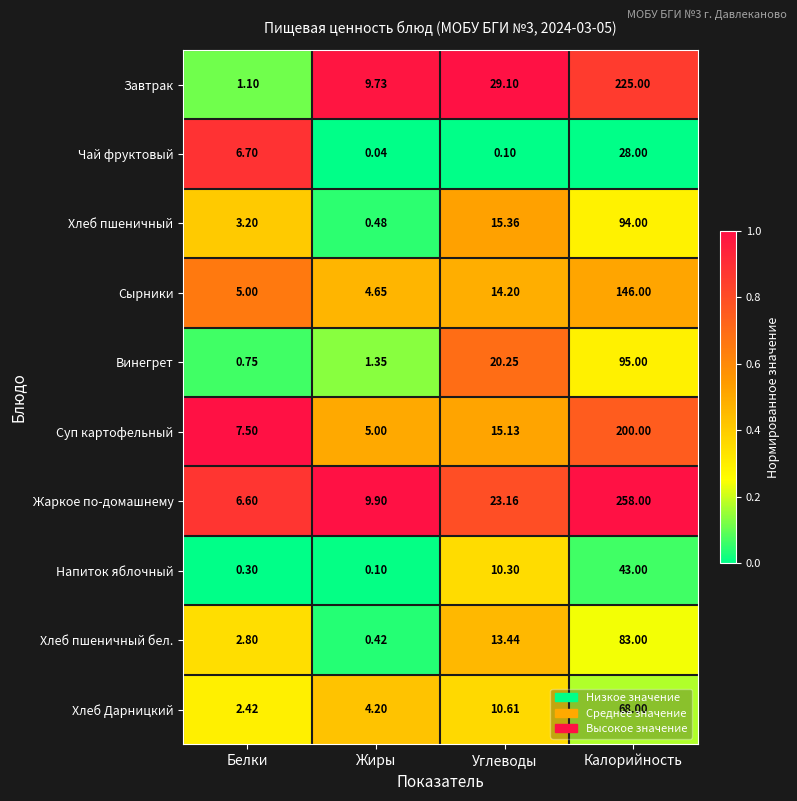

Is the value of Напиток яблочный at Белки greater than the value of Завтрак at Жиры?

No